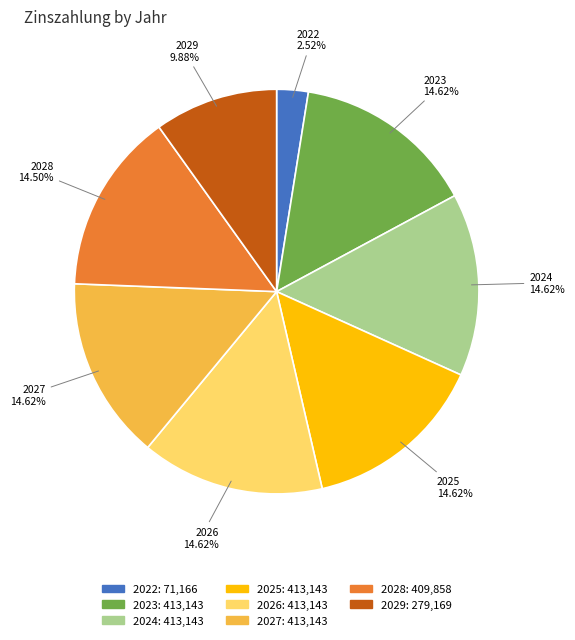

How many segments does this pie chart have?

8